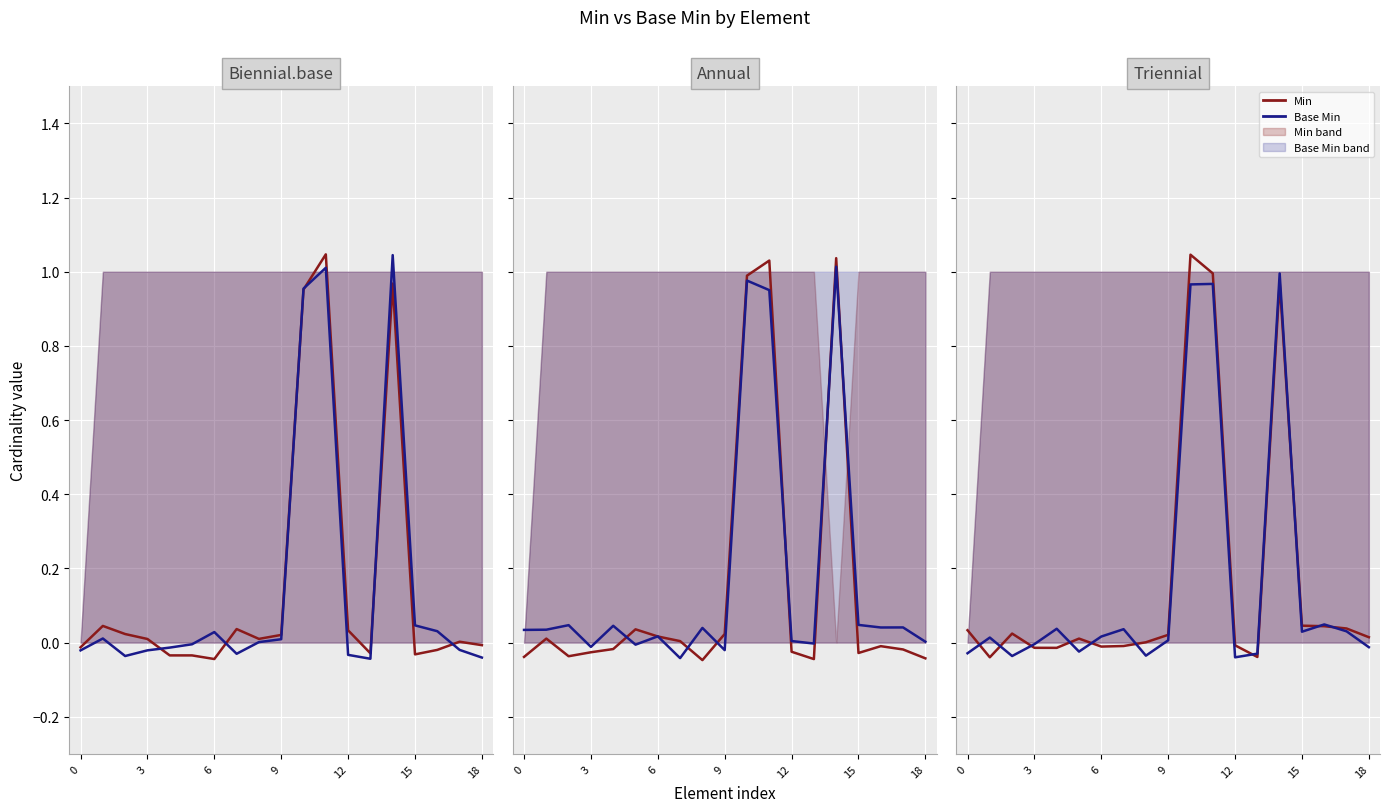

How many interior local valleys does the Base Min series have?

5